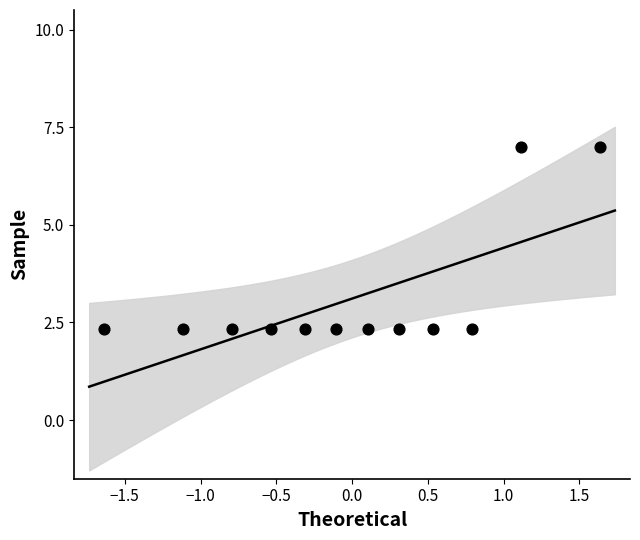

What is the average Y value?

3.1